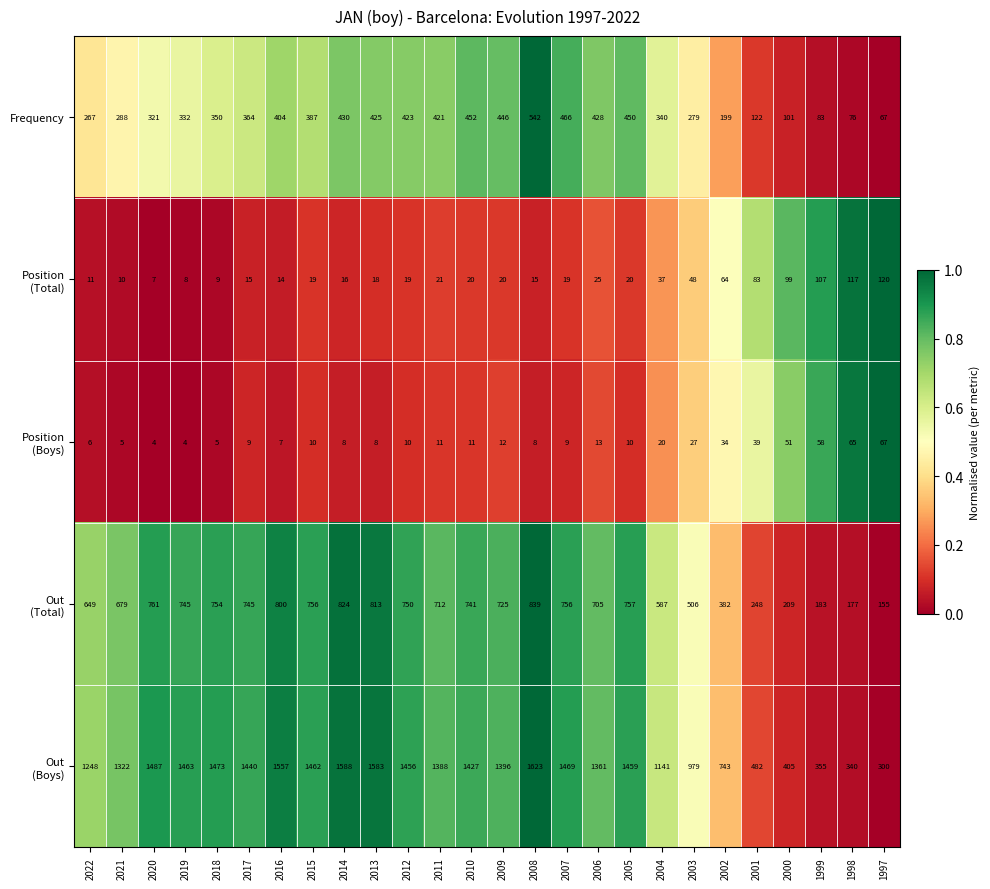

What is the difference between the highest and lowest values at 2020?

1483